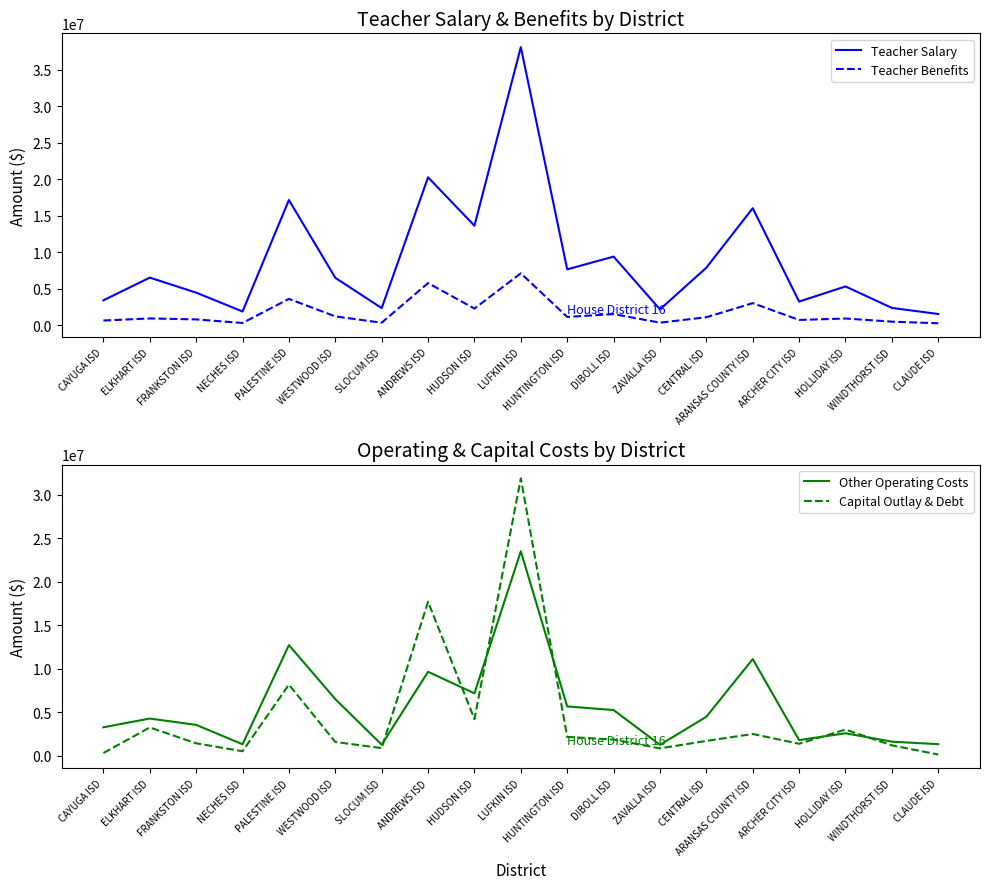

At which category does Capital Outlay & Debt reach its first local peak?

ELKHART ISD